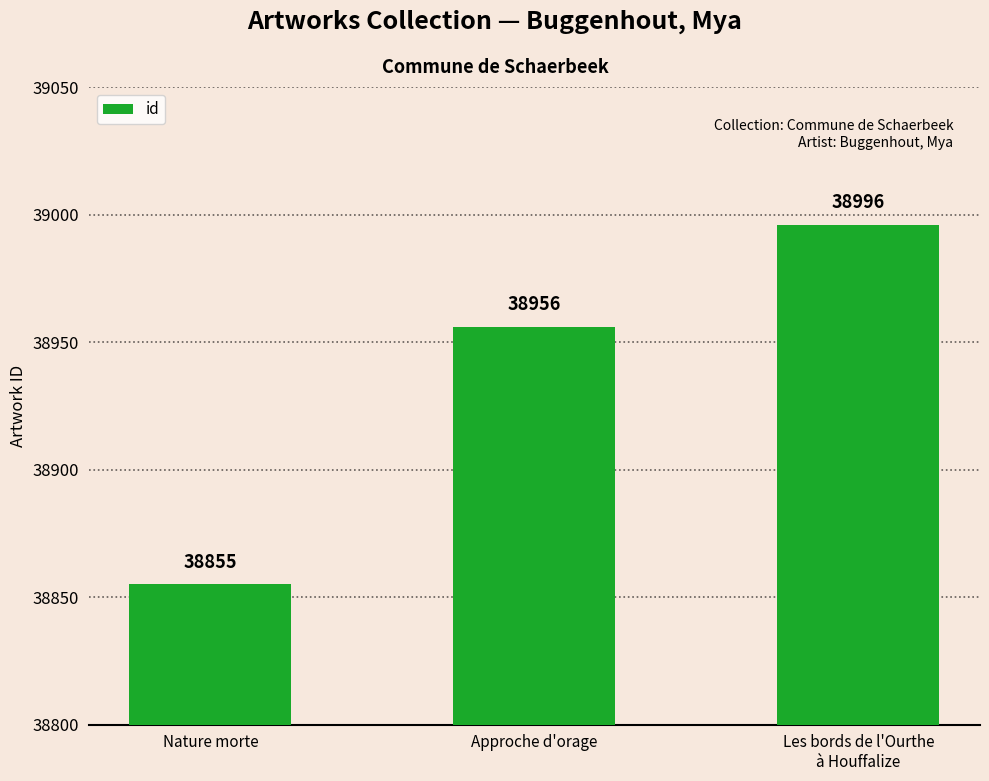

What is the average value?

38936